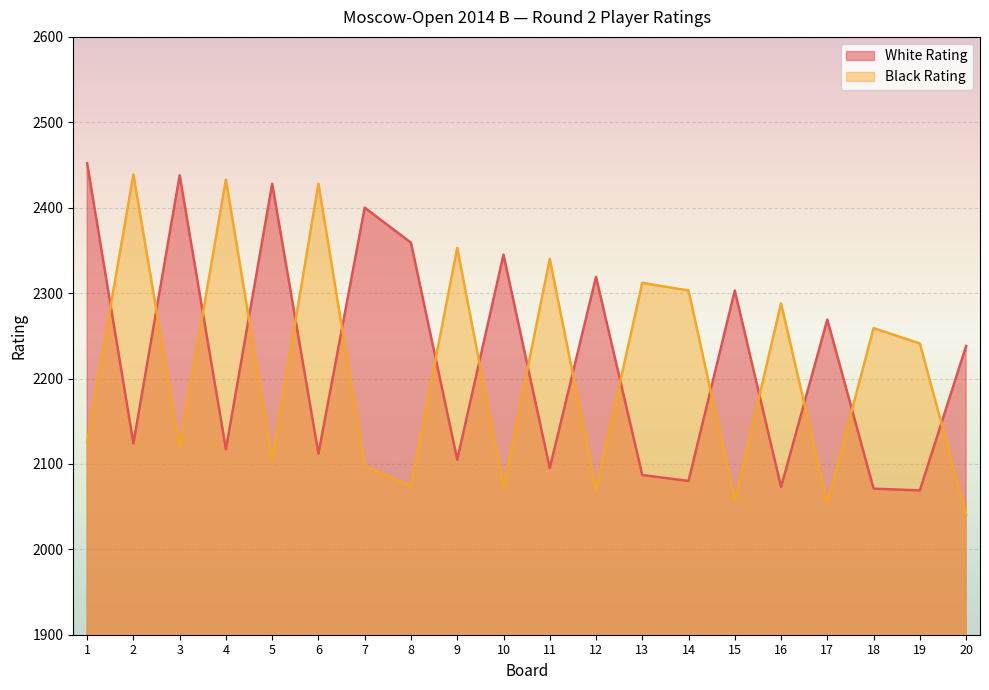

What is the approximate value of Black Rating at 19?

2241